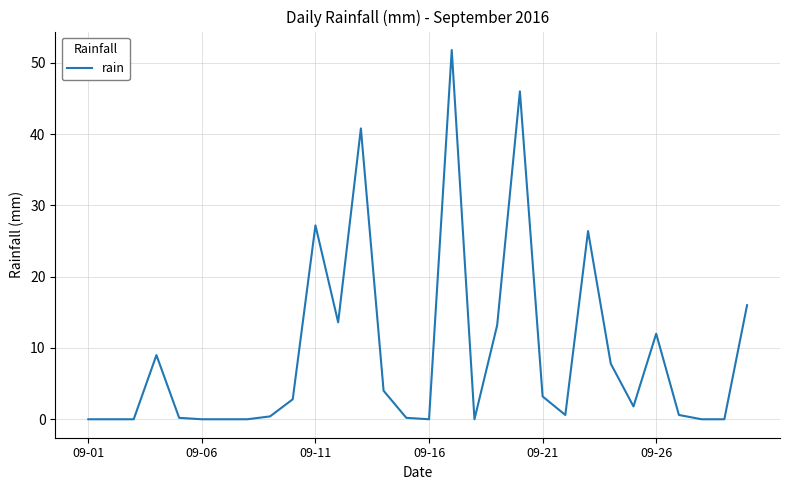

What is the difference between the maximum and minimum values?

51.8